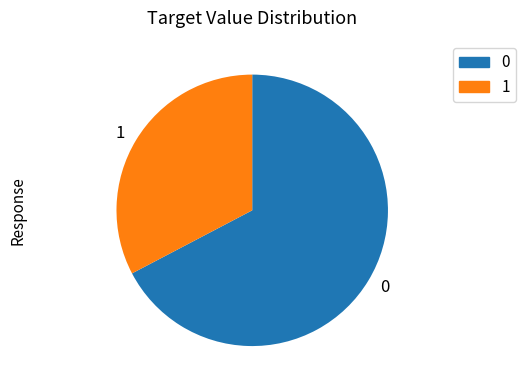

Is the sum of 0 and 1 greater than half?

Yes